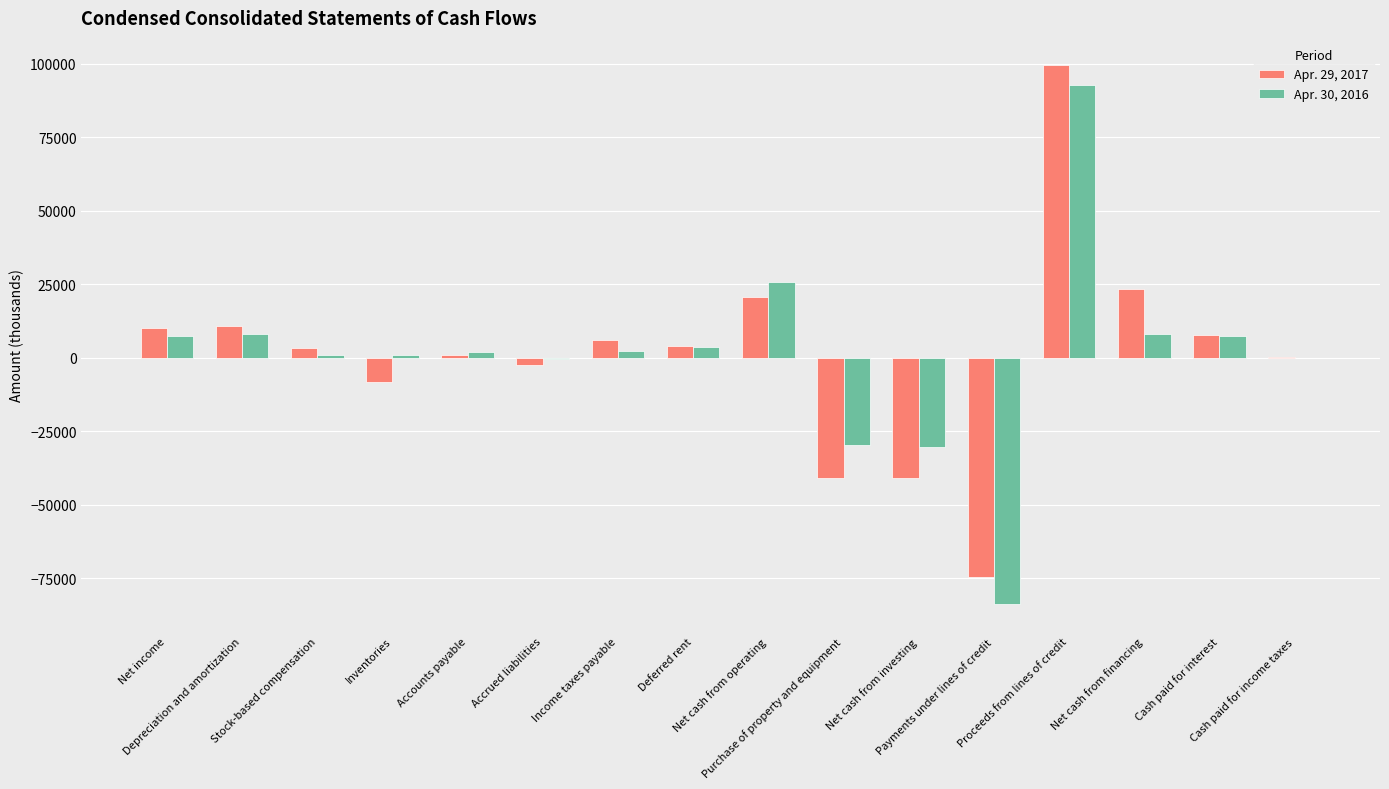

What is the maximum value shown in the chart?

99701